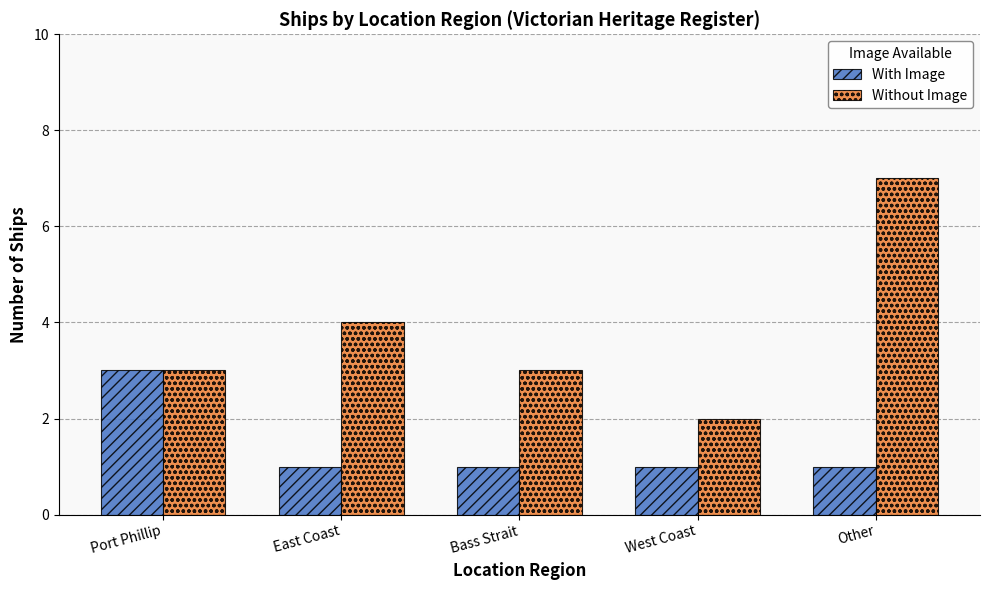

What is the spread (max minus min) of values at West Coast?

1